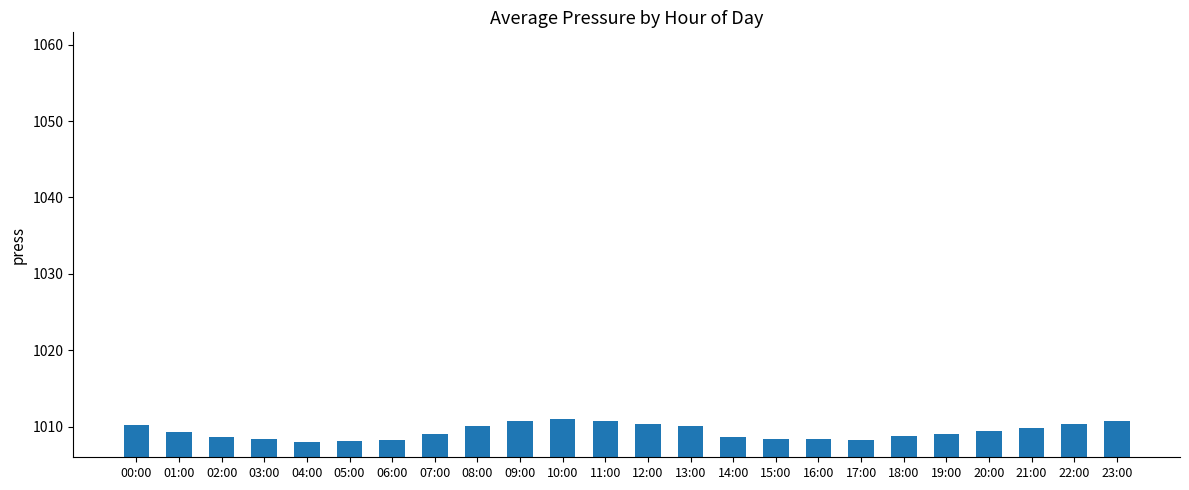

Is it true that the value at 07:00 is 1009.0?

True